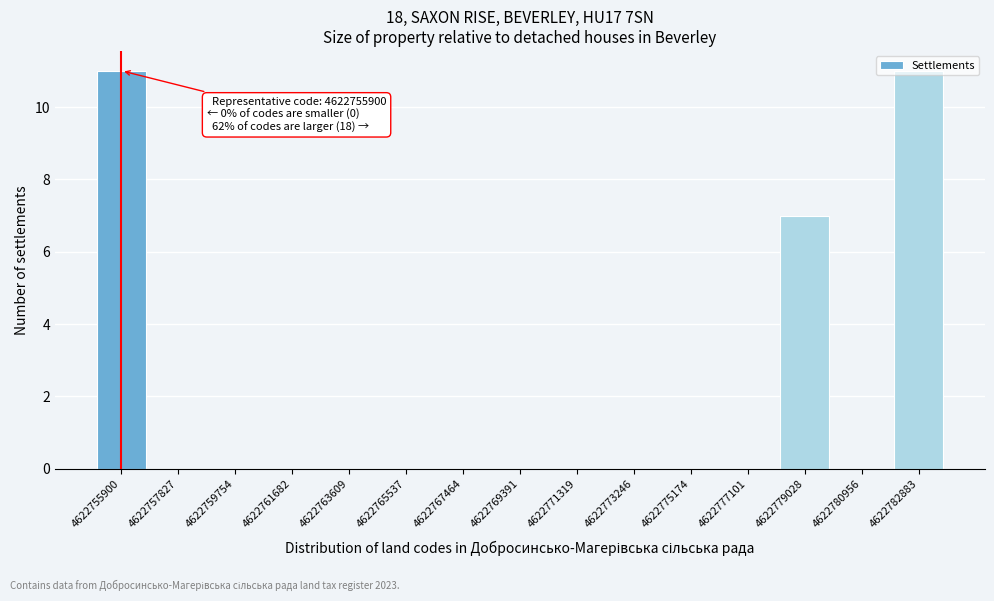

What is the maximum value shown in the chart?

11